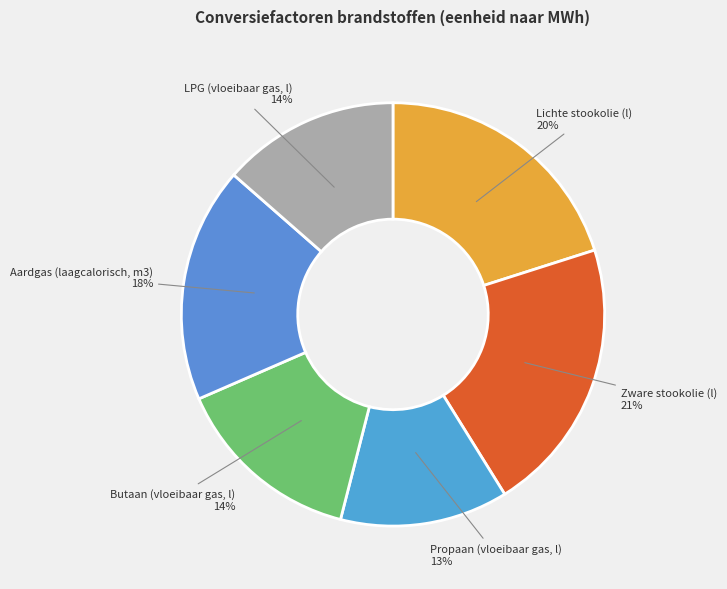

To the nearest percent, what portion does Propaan (vloeibaar gas, l) represent?

13%